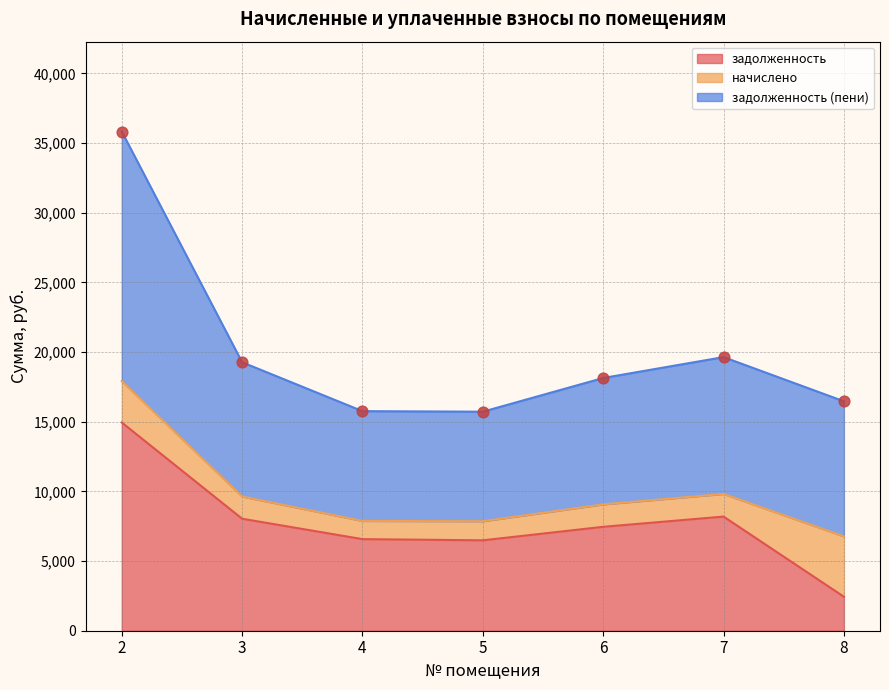

Which series contains the highest Y value?

задолженность (пени)